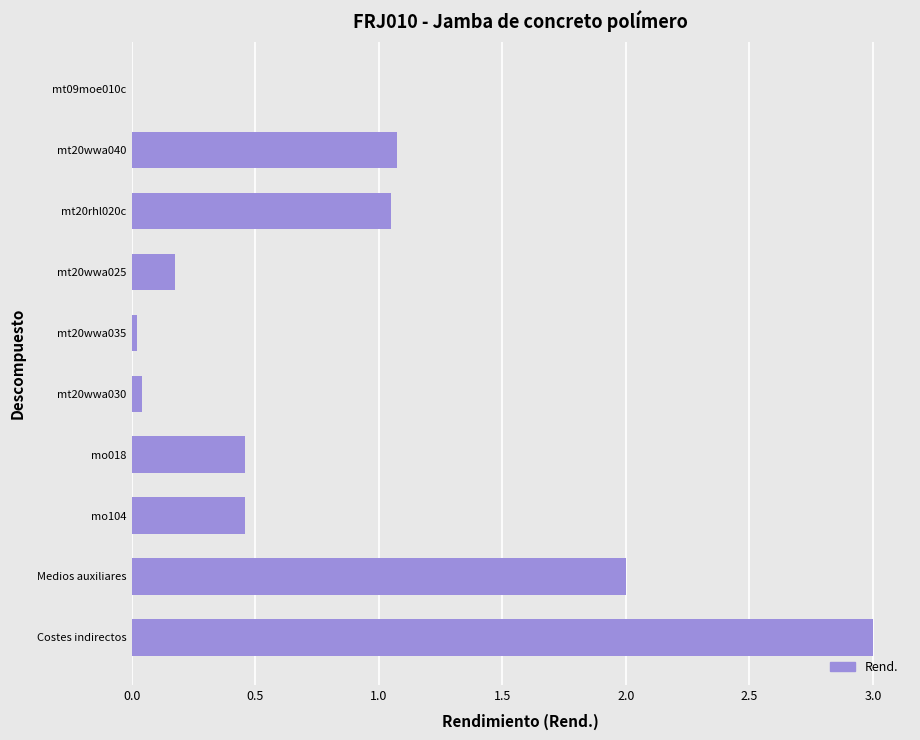

What is the greatest value displayed?

3.0